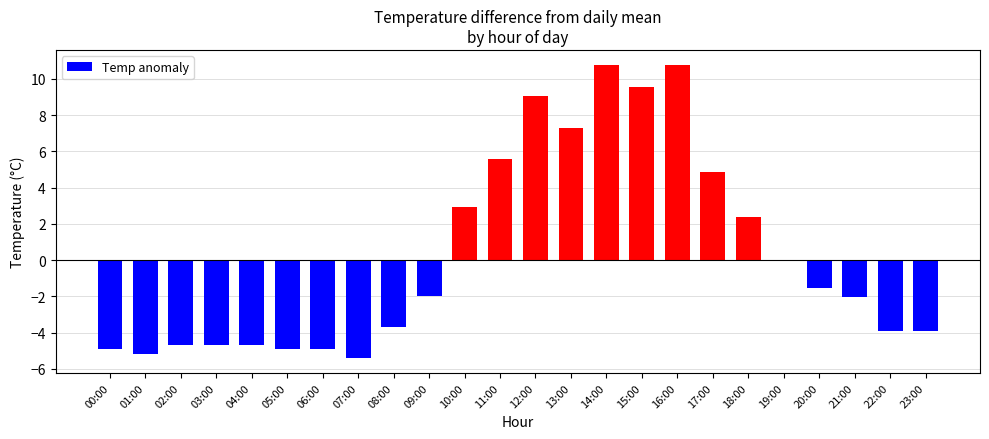

Where does the data first go above -1?

10:00